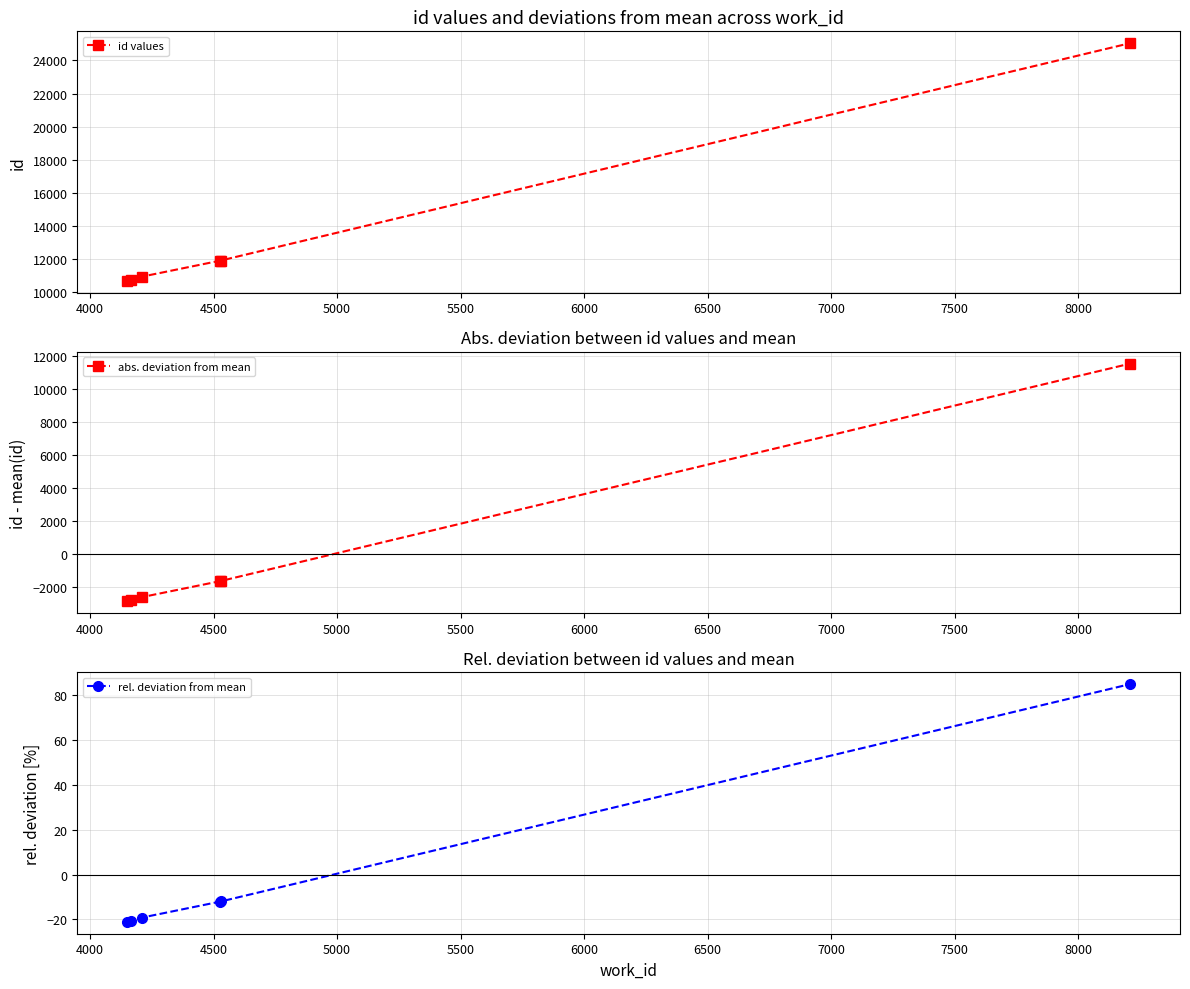

What is the total value across all series at 5500?

10277.7